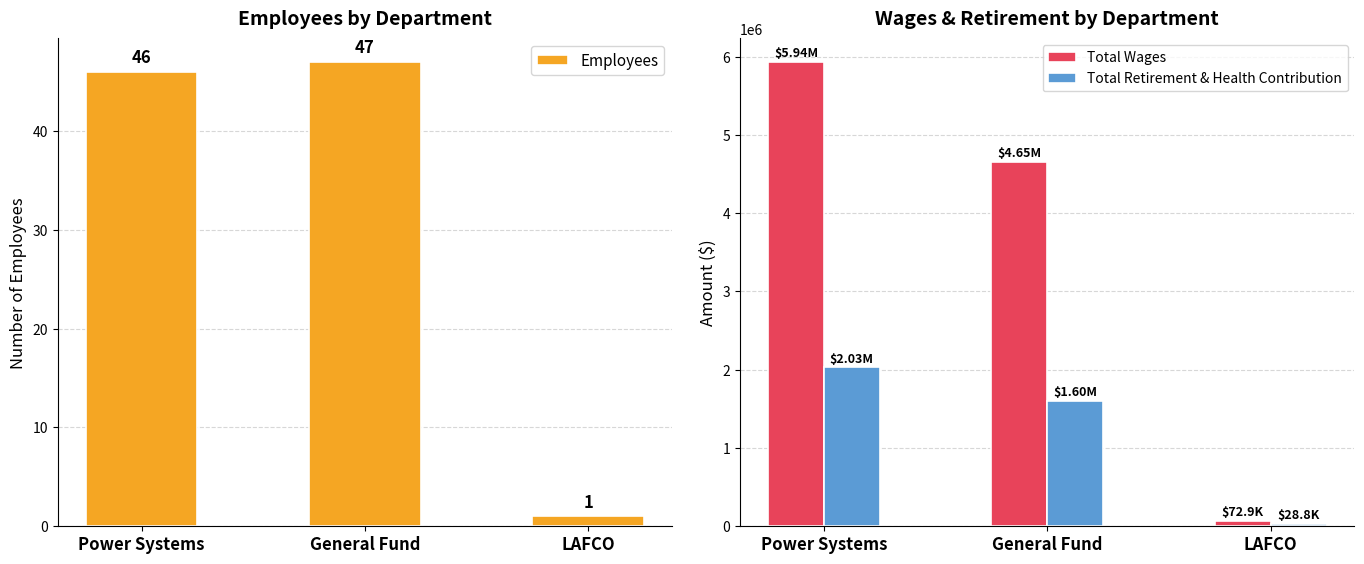

What is the average value of the Employees series?

31